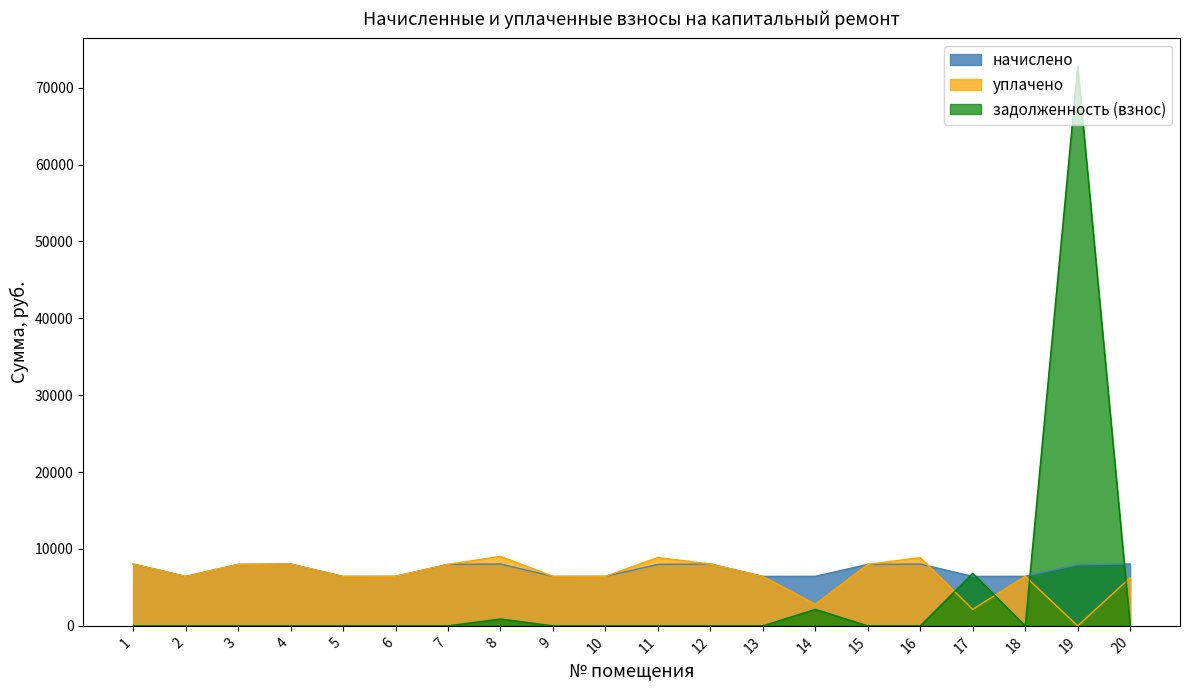

Which category has the lowest value in the начислено series?

2